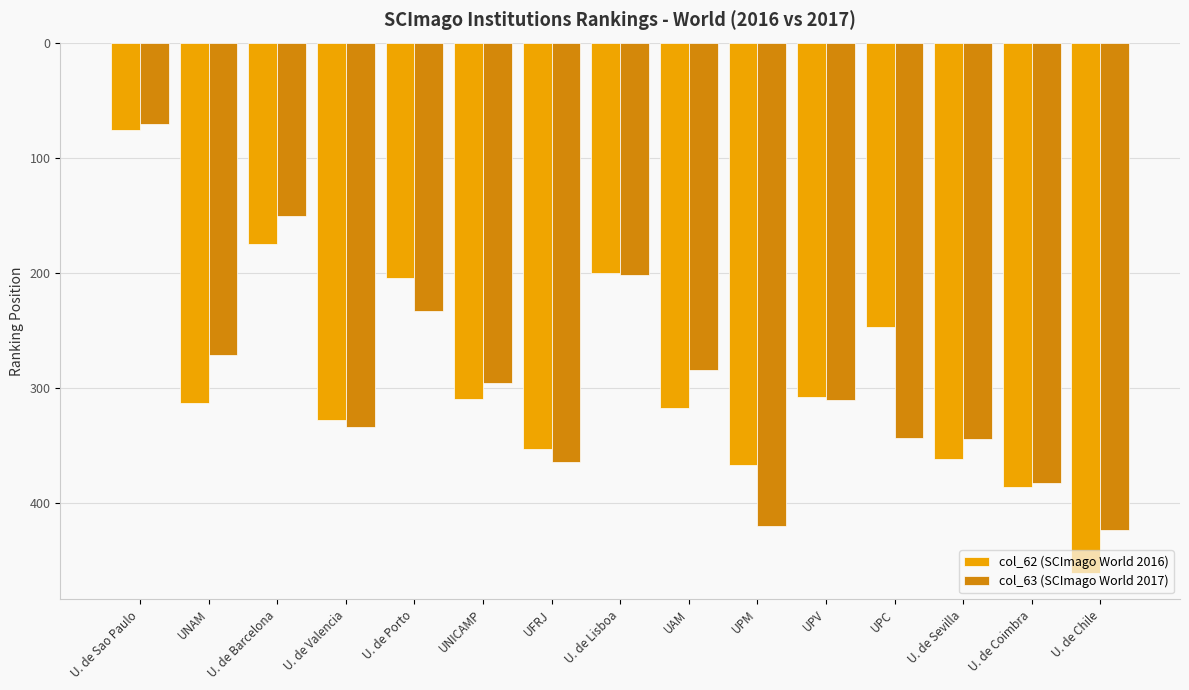

At which label is col_63 (SCImago World 2017) closest to 247?

U. de Porto